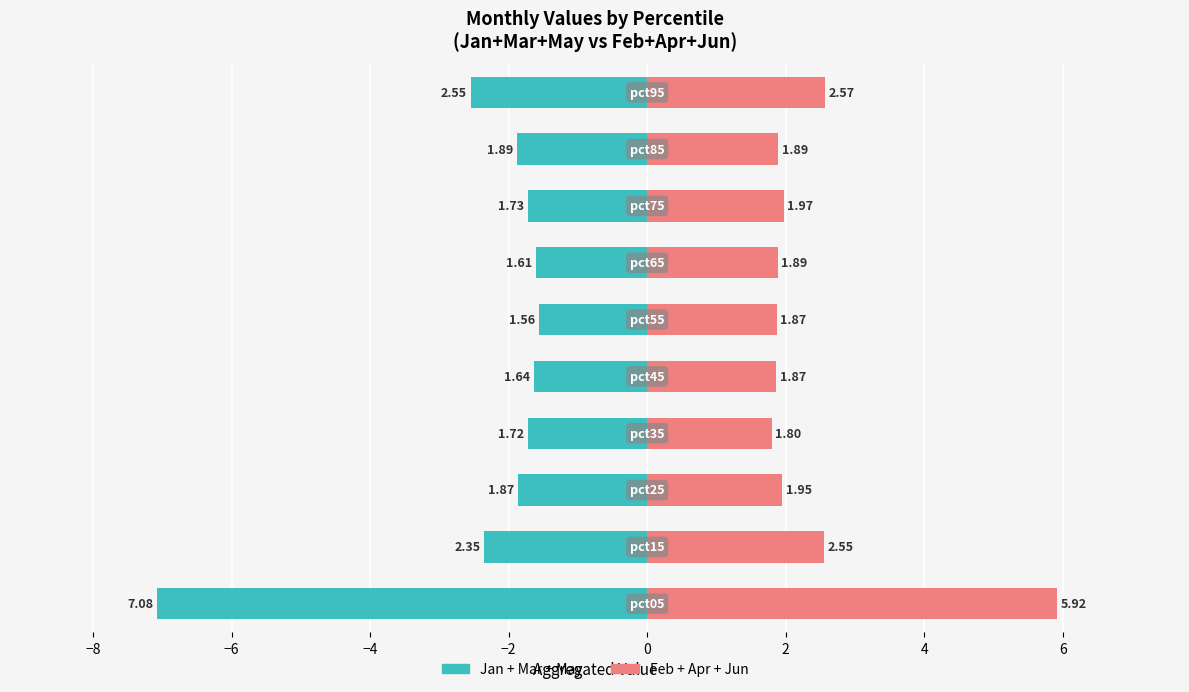

The Feb+Apr+Jun series shows 1.1 at 4. True or false?

False